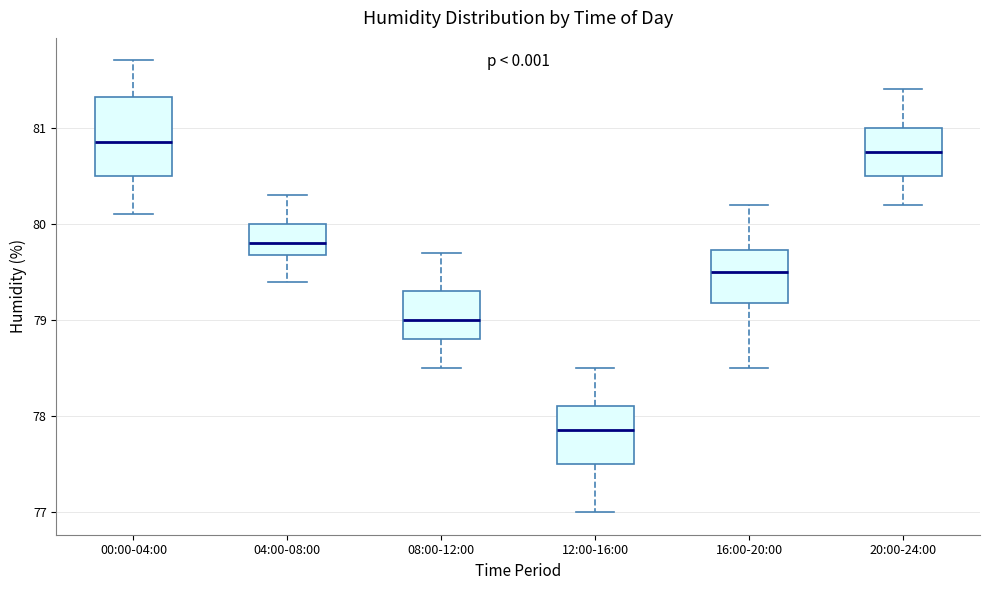

Reading left to right, read every box against the y-axis: the position of its median line, the range the box covers, and the ends of its whiskers. The values are not printed on the chart, so give them approximately, as read against the axis.

00:00-04:00: median 80.9, box 80.5 to 81.3, whiskers 80.1 to 81.7
04:00-08:00: median 79.8, box 79.7 to 80.0, whiskers 79.4 to 80.3
08:00-12:00: median 79.0, box 78.8 to 79.3, whiskers 78.5 to 79.7
12:00-16:00: median 77.9, box 77.5 to 78.1, whiskers 77.0 to 78.5
16:00-20:00: median 79.5, box 79.2 to 79.7, whiskers 78.5 to 80.2
20:00-24:00: median 80.8, box 80.5 to 81.0, whiskers 80.2 to 81.4